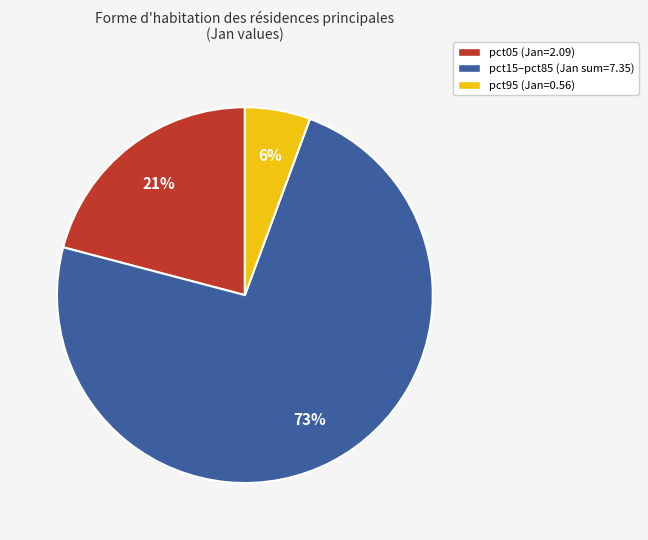

What percentage is the pct15–pct85 (Jan sum=7.35) slice, to the nearest percent?

73%